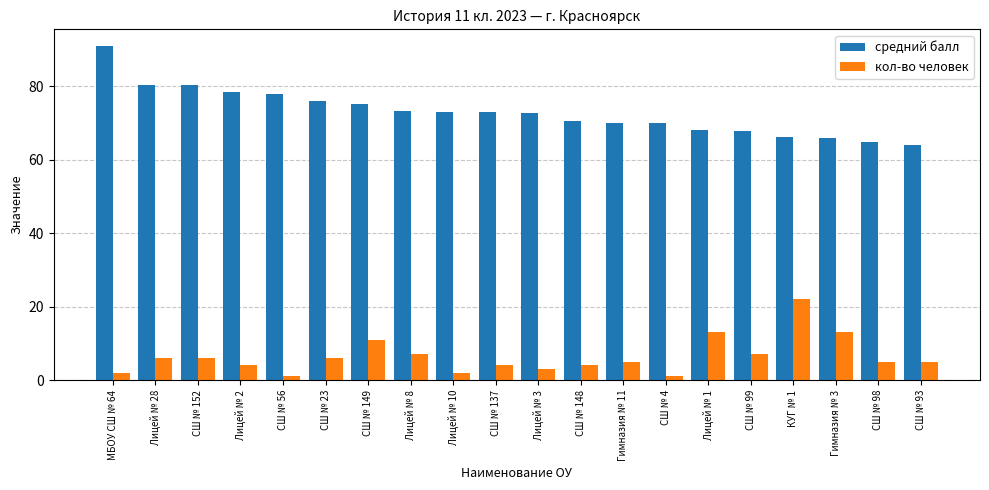

What is the spread (max minus min) of values at Лицей № 3?

69.7